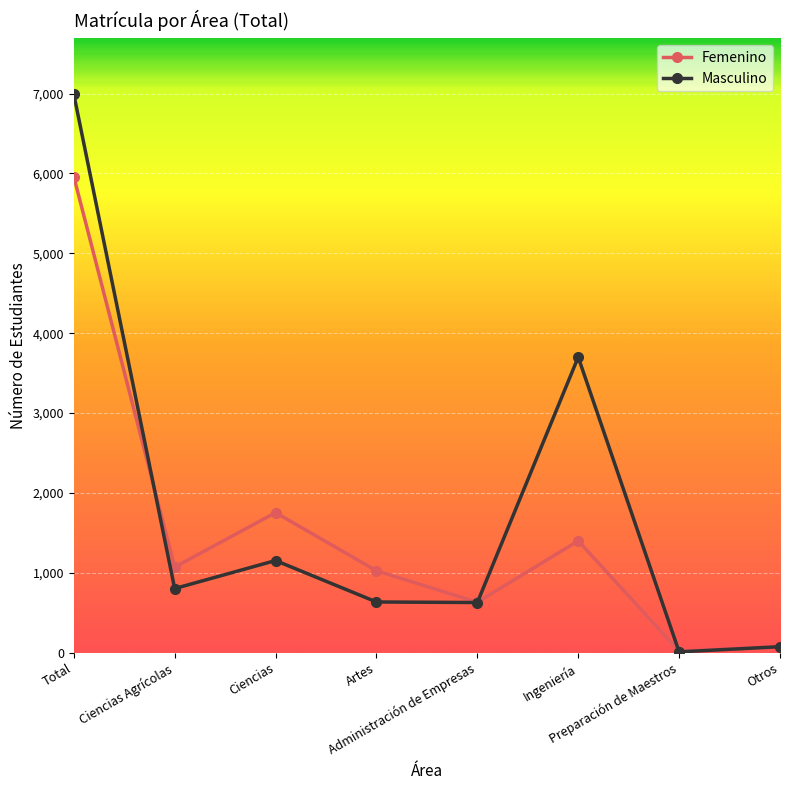

What is the label of the 1st point from the left?

Total